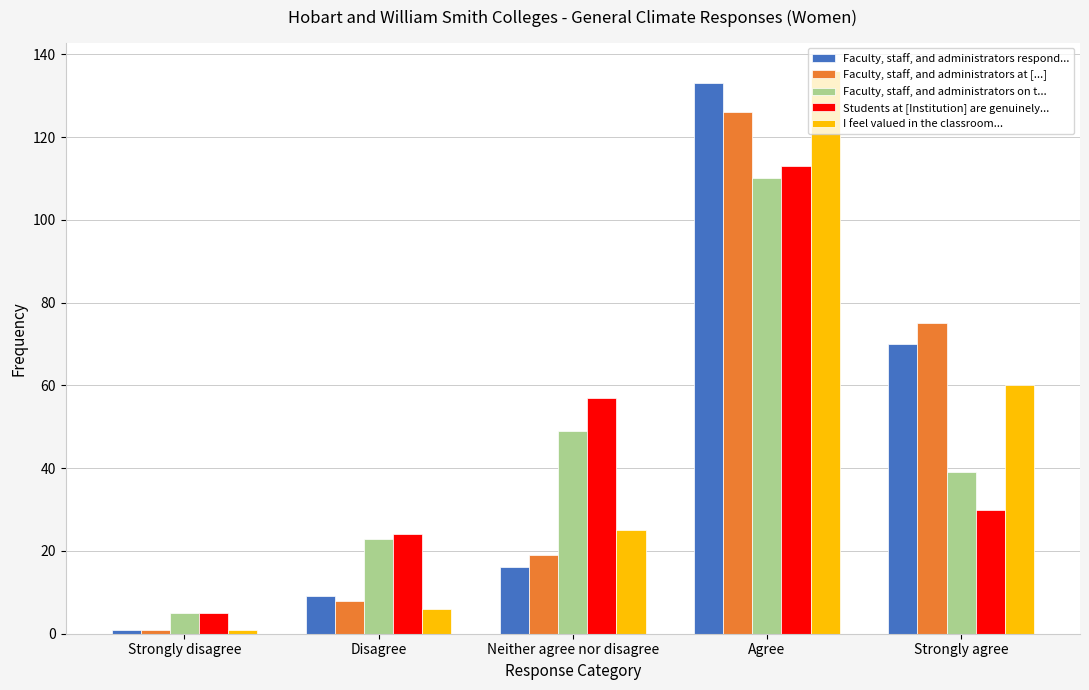

The Faculty, staff, and administrators respond... series shows 9 at Disagree. True or false?

True